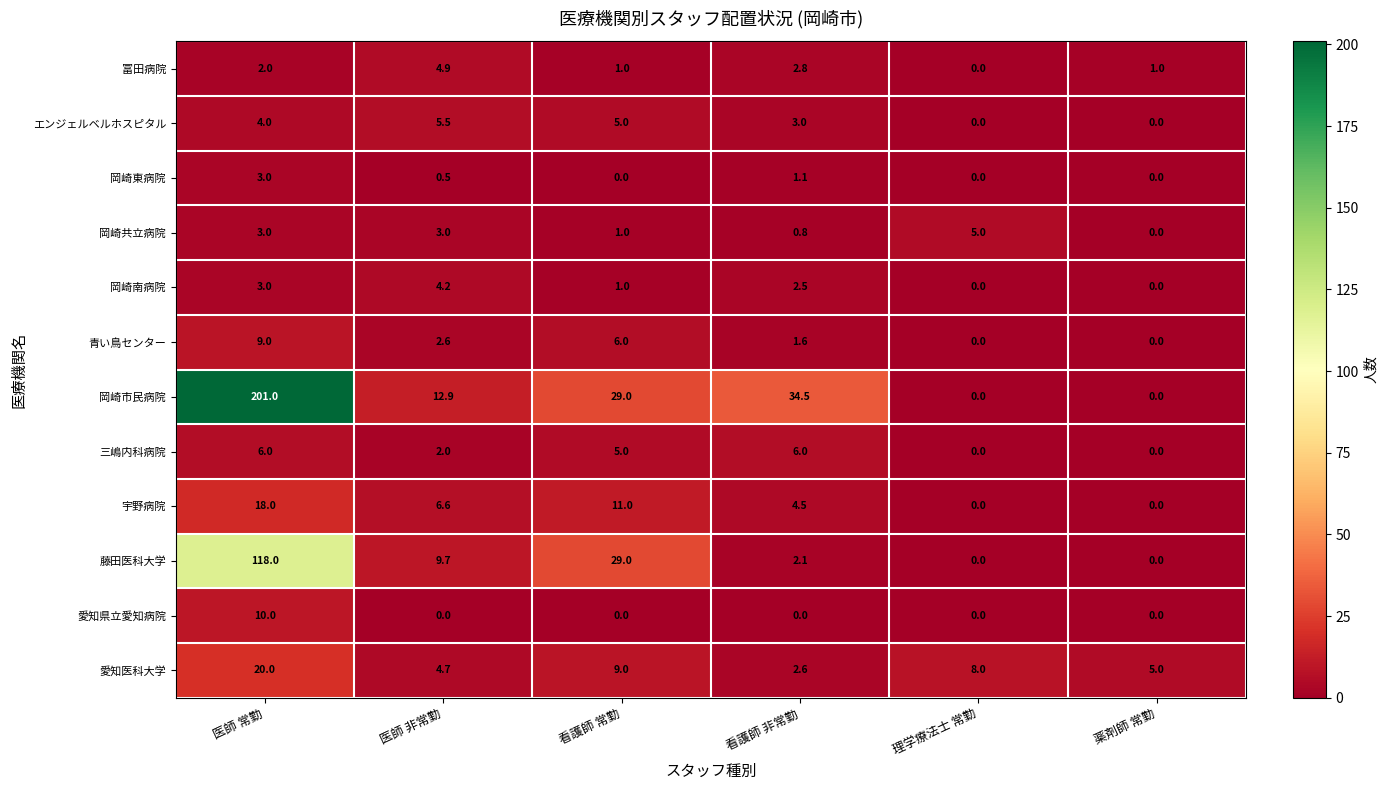

What is the sum of all 岡崎市民病院 values?

277.4